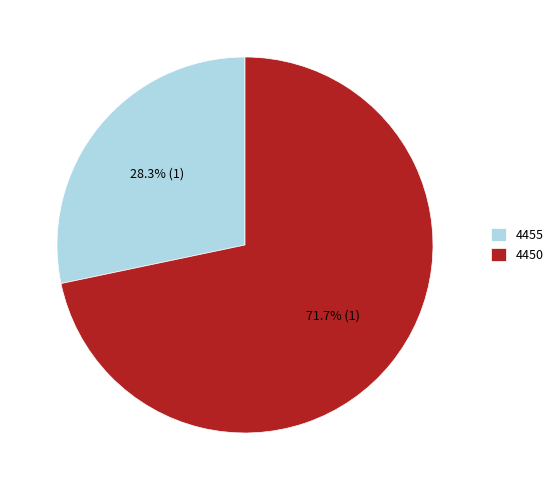

What percentage is the 4450 slice, to the nearest percent?

72%